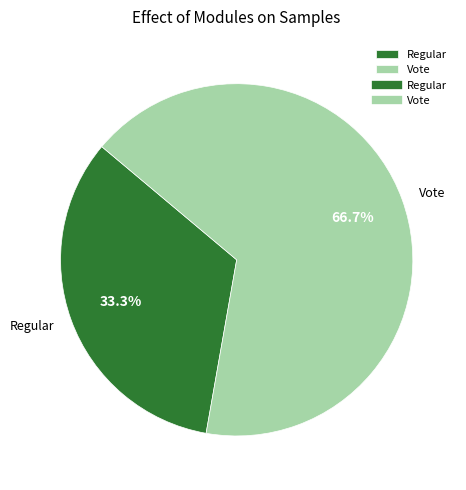

Approximately how many times larger is the value at Vote compared to Regular?

2.0